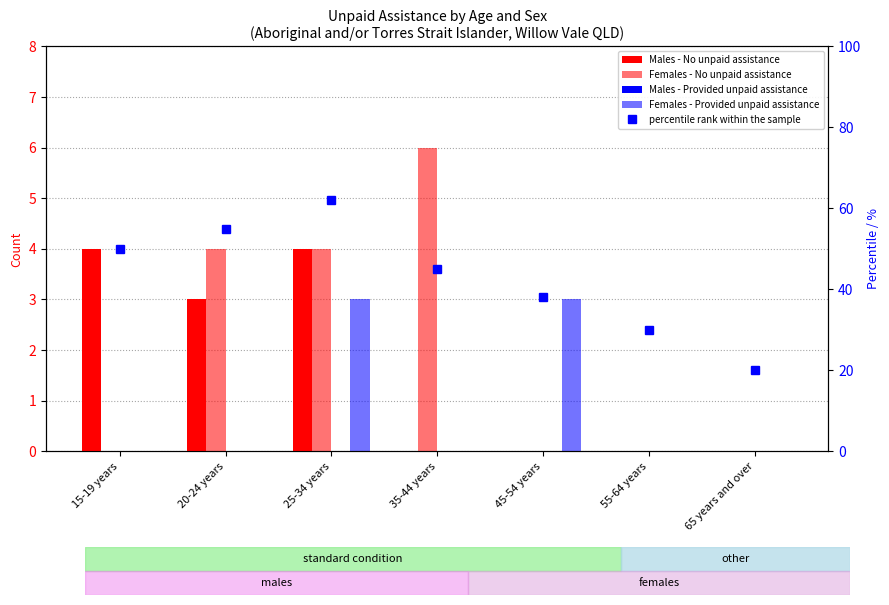

How many data points in percentile rank within the sample are above 45?

3